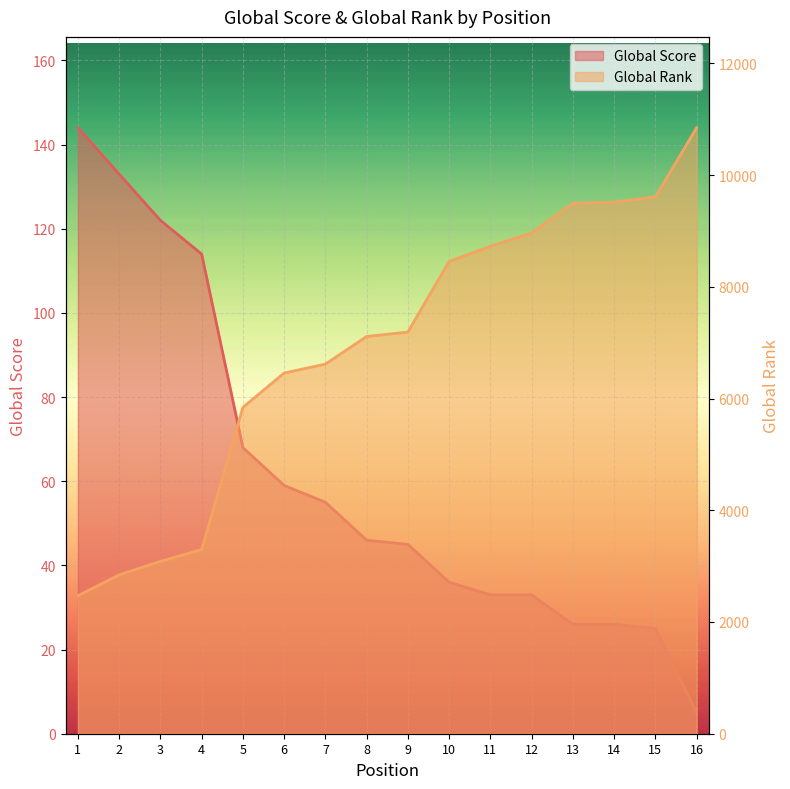

What is the smallest value displayed?

5